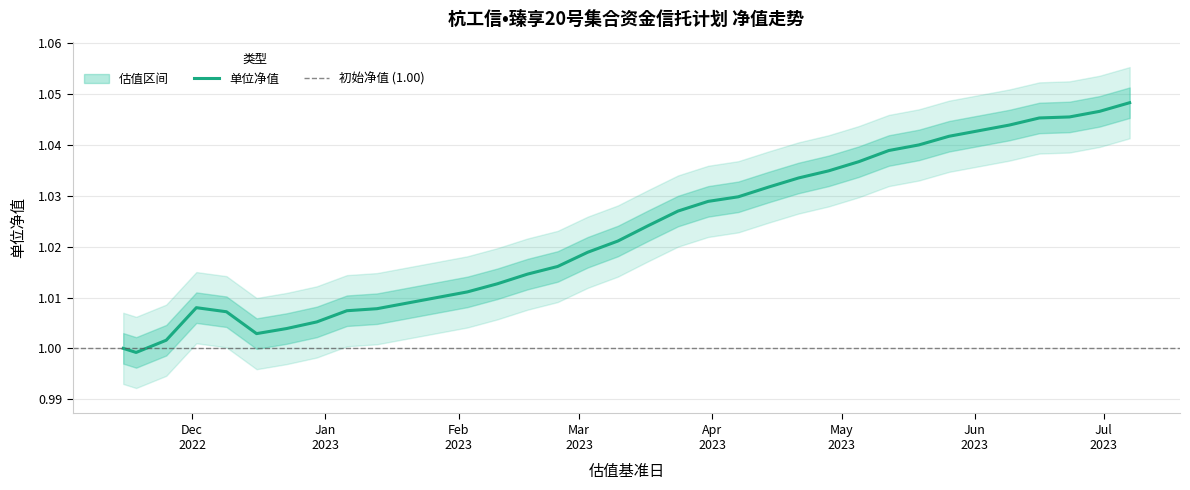

What is the sum of all values?

34.8